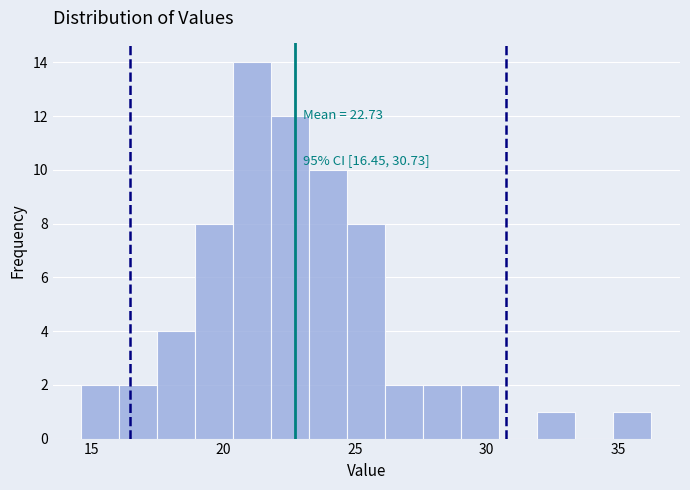

Around what value on the x-axis is the tallest bar? Give the approximate position of its centre, as read against the axis.

21.0